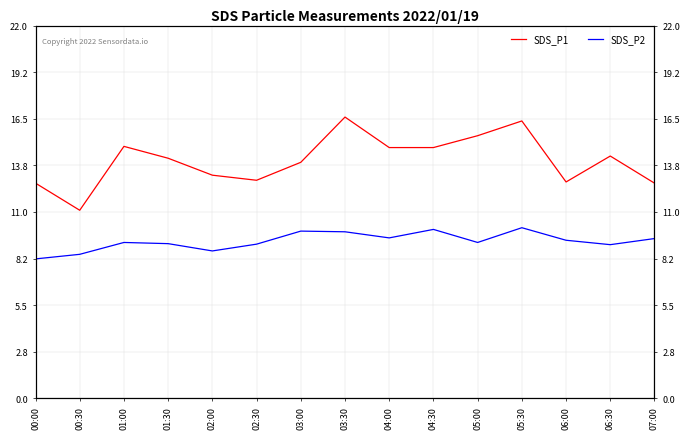

What is the difference between the maximum and minimum values in the SDS_P1 series?

5.5